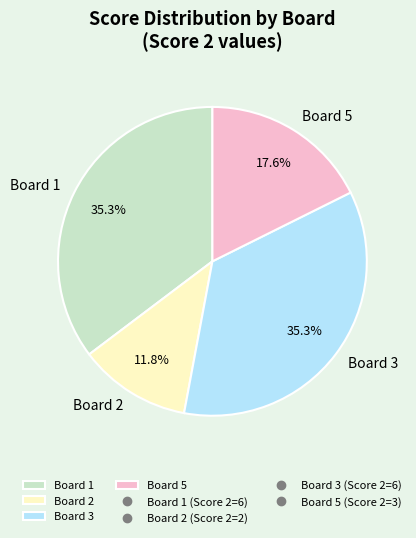

Does Board 5 represent more than half of the total?

No